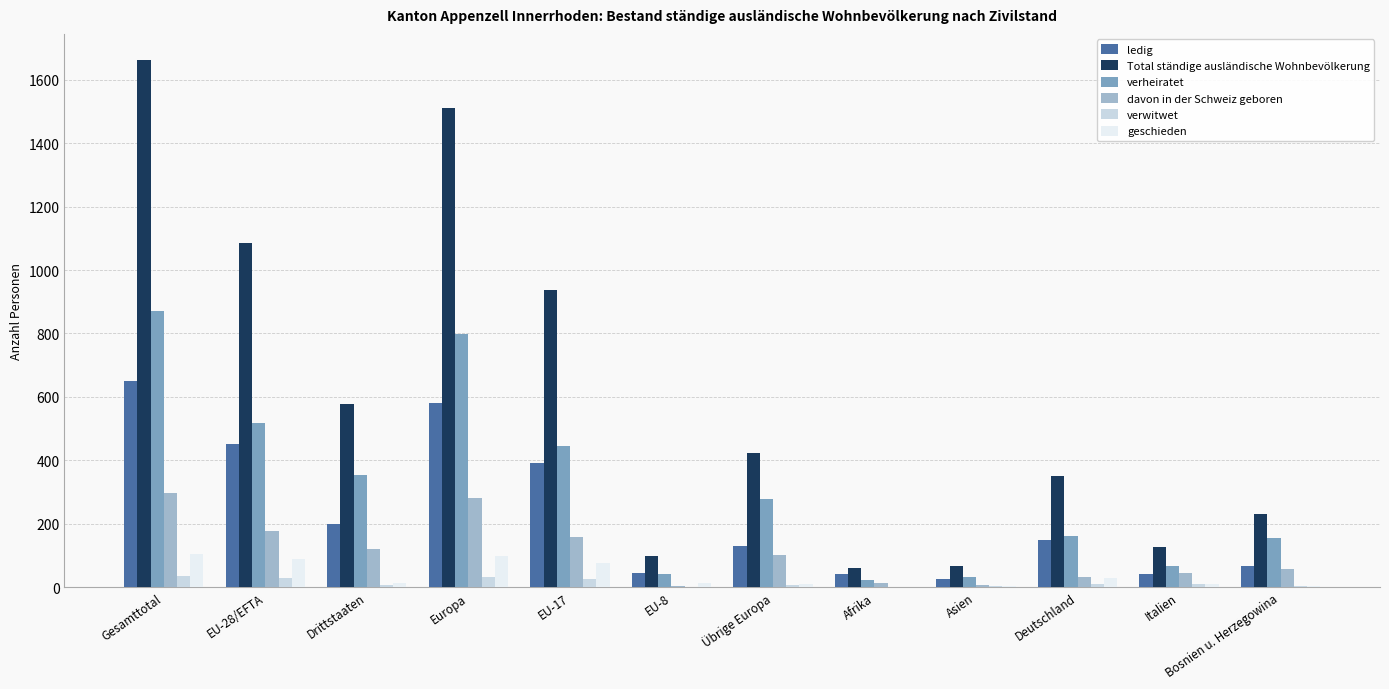

True or false: geschieden has a value of 13 at EU-8.

True